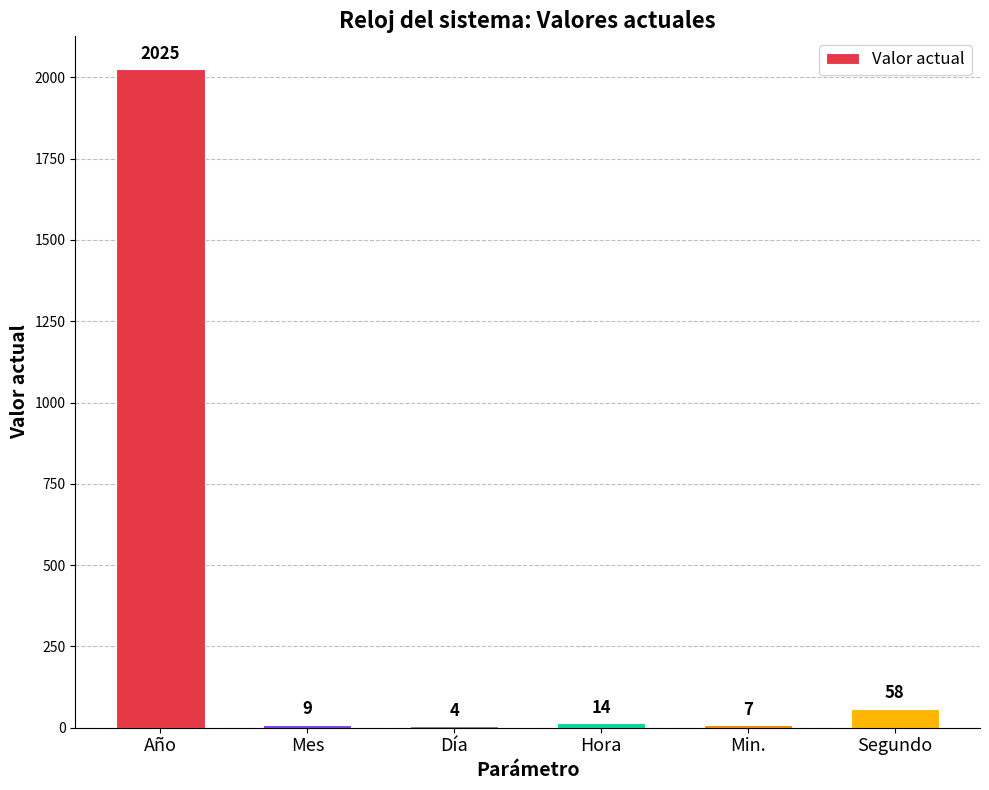

The chart shows a value of 2025 at Año. True or false?

True